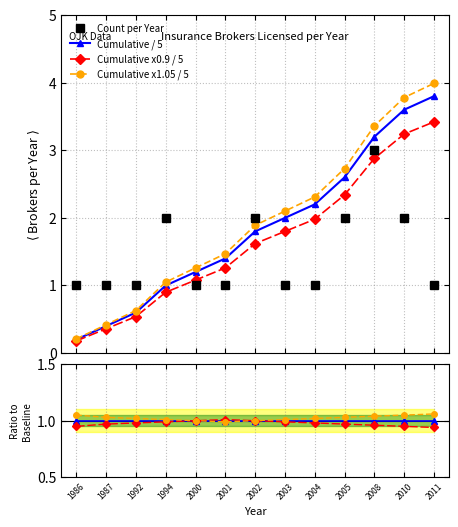

How many values in the Count per Year series exceed 1?

5